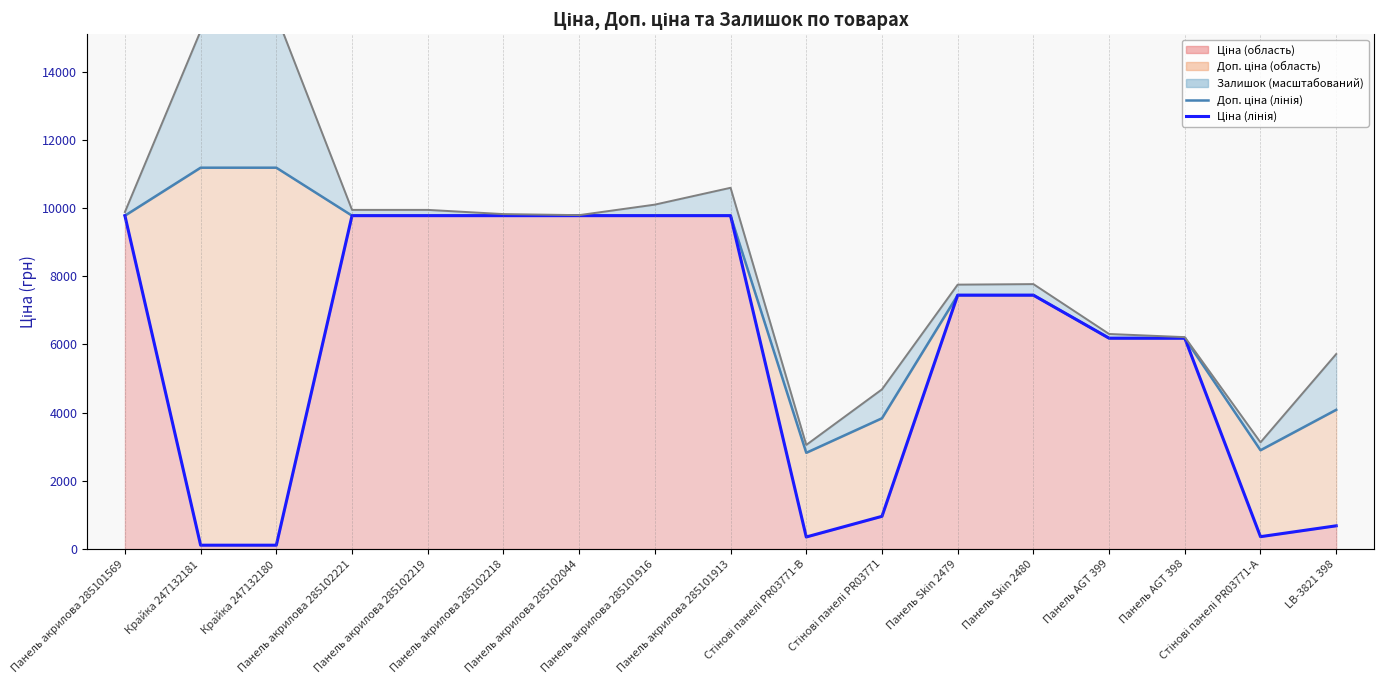

At which category does Залишок (права вісь) reach its first local valley?

Панель акрилова 285102044